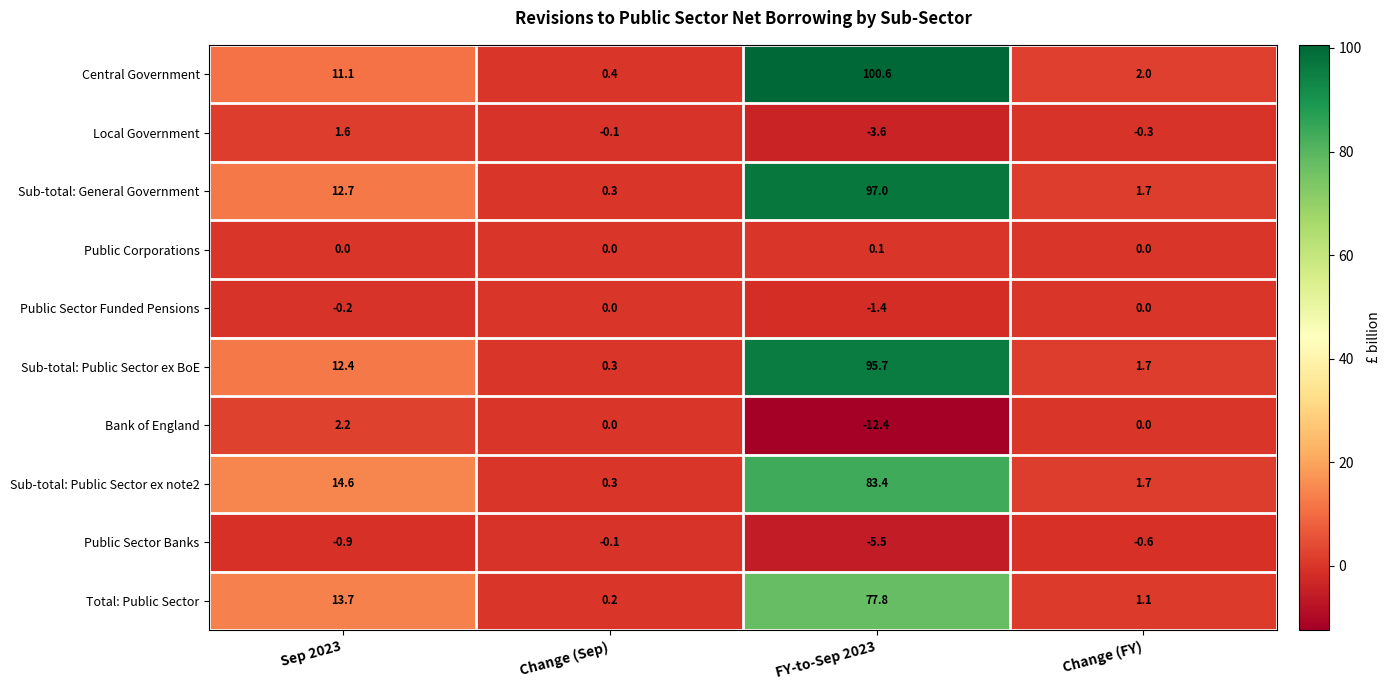

What is the average value of the Local Government series?

-0.6